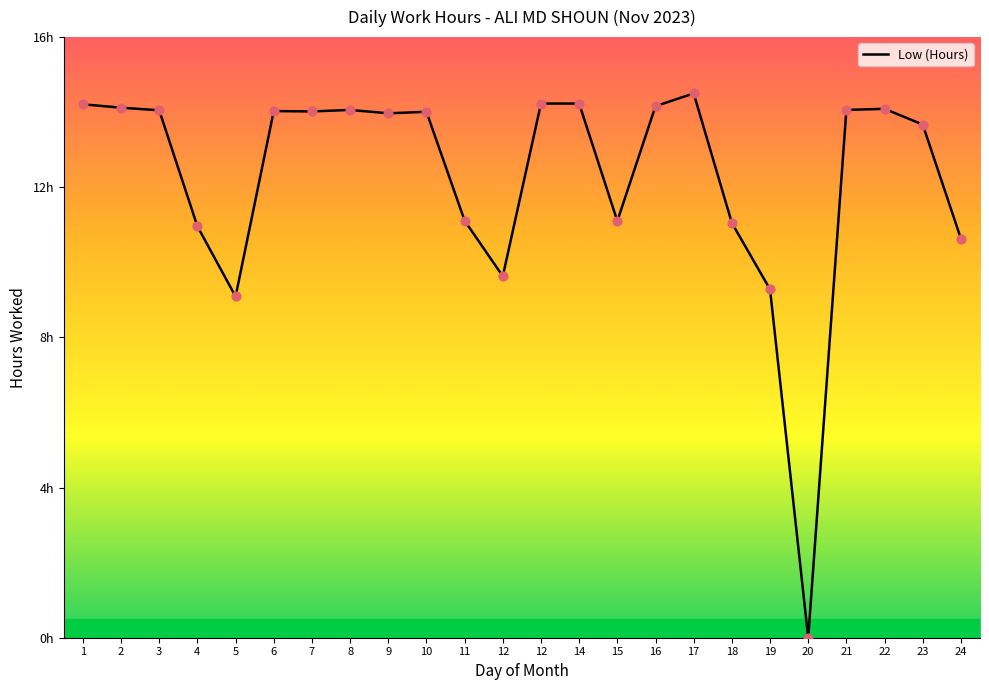

What is the ratio of the value at 10 to the value at 9?

1.0